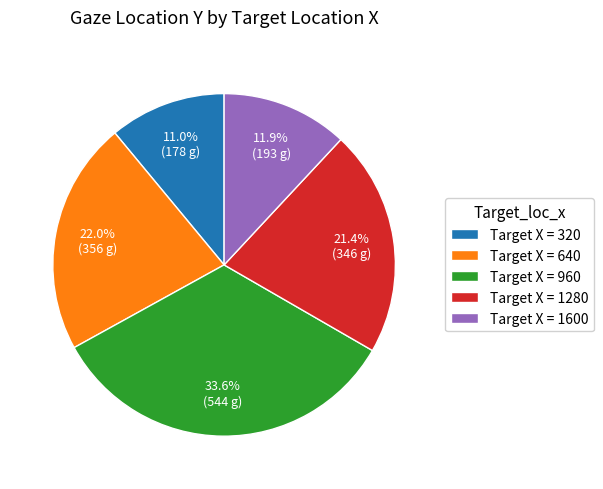

What percentage do Target X = 640 and Target X = 960 together represent?

55.7%